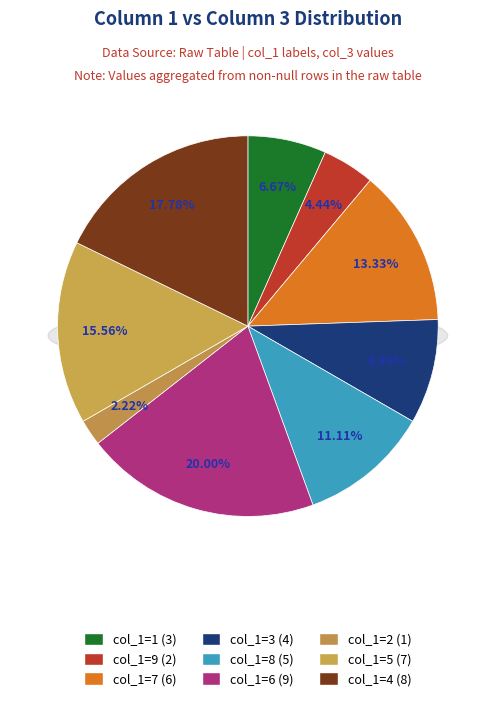

To the nearest percent, what percentage of the pie is 4?

18%